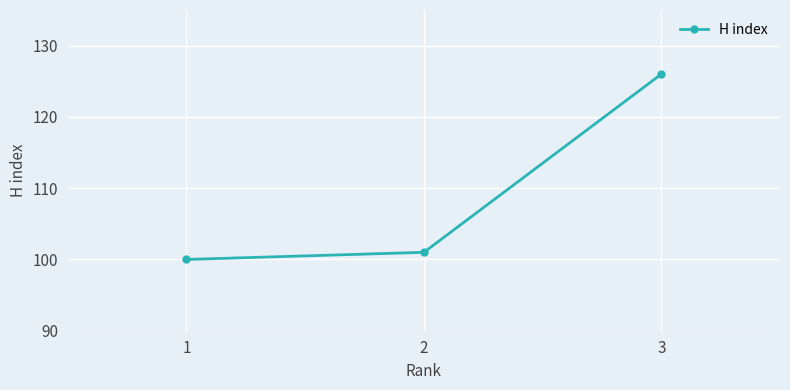

What is the ratio of the value at 1 to the value at 2?

1.0